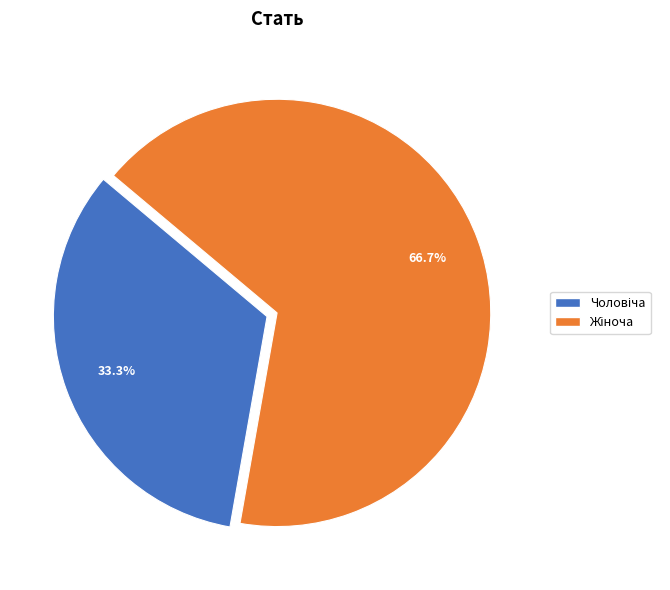

Is there any slice that represents more than half of the pie?

Yes